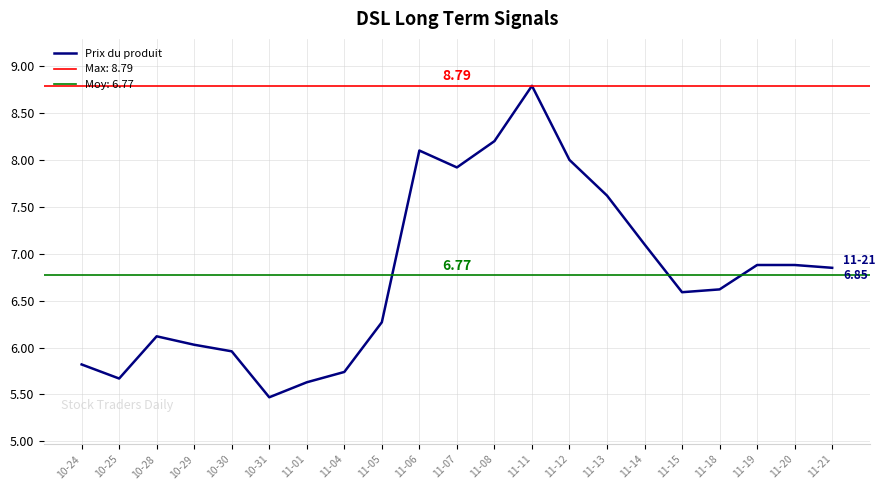

What is the difference between the maximum and minimum values?

3.3